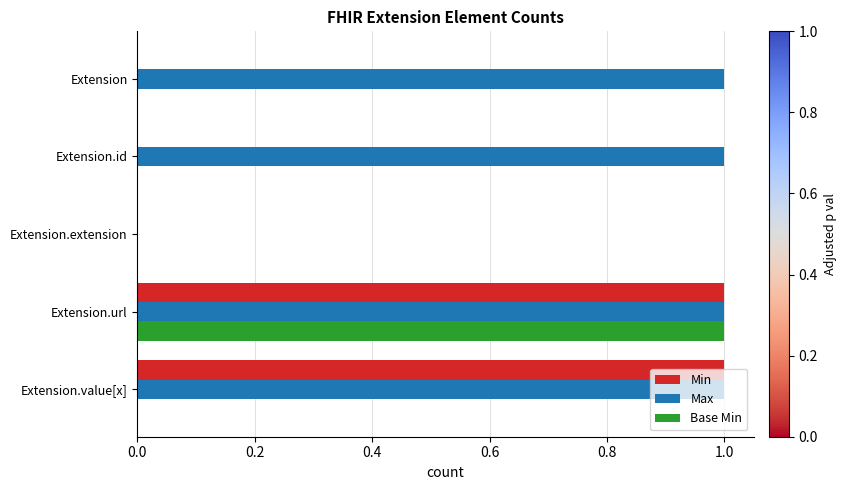

Is the value of Min at Extension greater than the value of Max at Extension.url?

No